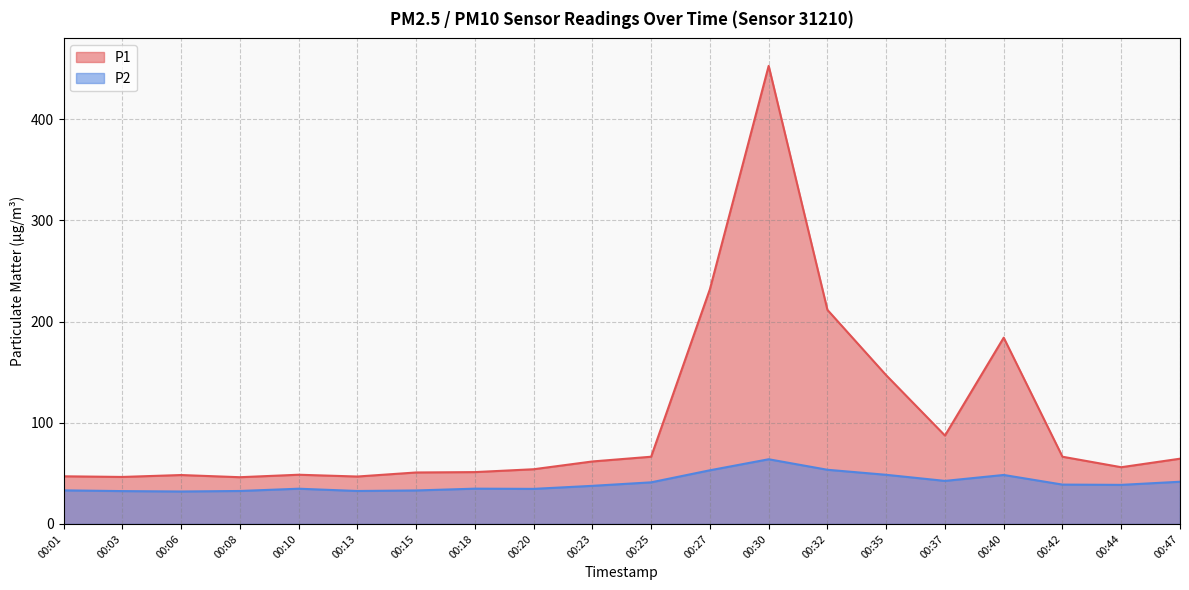

What is the smallest value displayed?

32.1